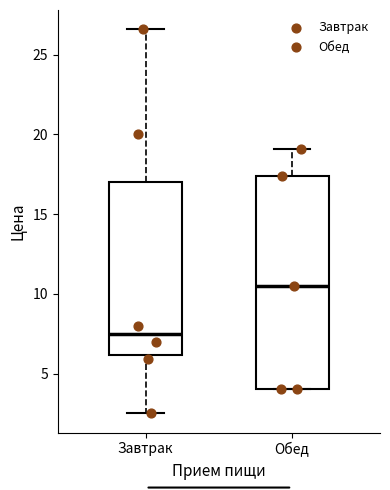

Reading left to right, read every box against the y-axis: the position of its median line, the range the box covers, and the ends of its whiskers. The values are not printed on the chart, so give them approximately, as read against the axis.

Завтрак: median 7.5, box 6.0 to 17.0, whiskers 2.5 to 26.5
Обед: median 10.5, box 4.0 to 17.5, whiskers 4.0 to 19.0